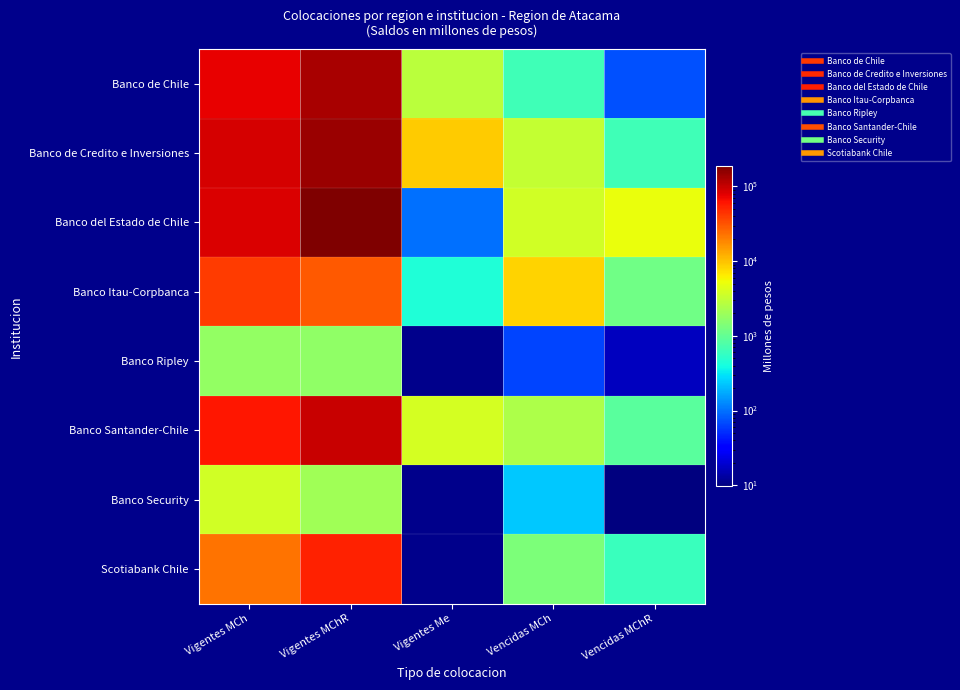

Which series has the widest spread of values?

Banco del Estado de Chile